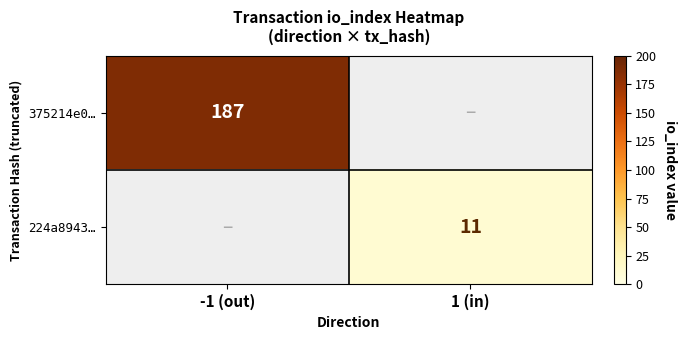

The 224a8943… series shows 4 at 1 (in). True or false?

False